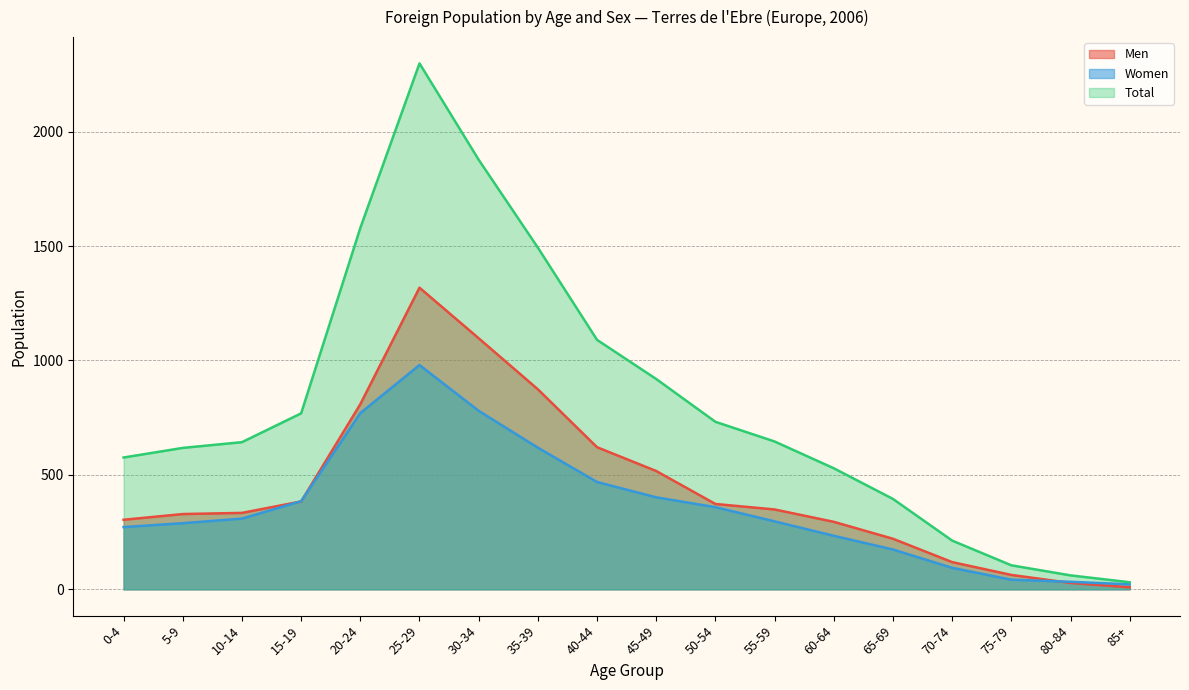

The value of Total at 85+ is 45. True or false?

False